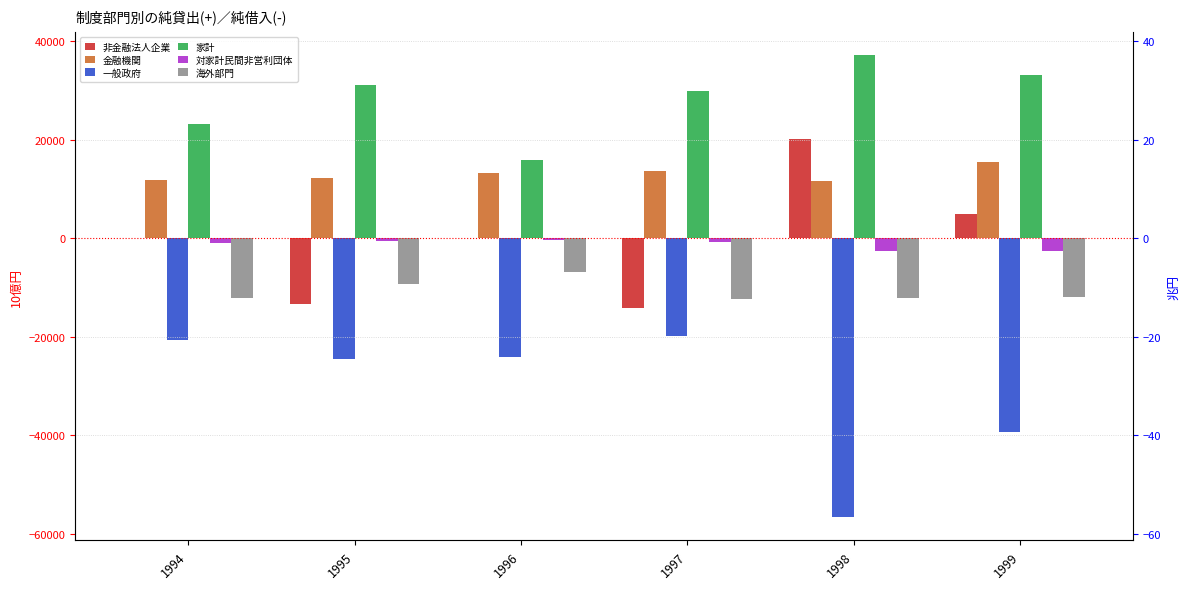

Which series changed the most between 1994 and 1996?

家計